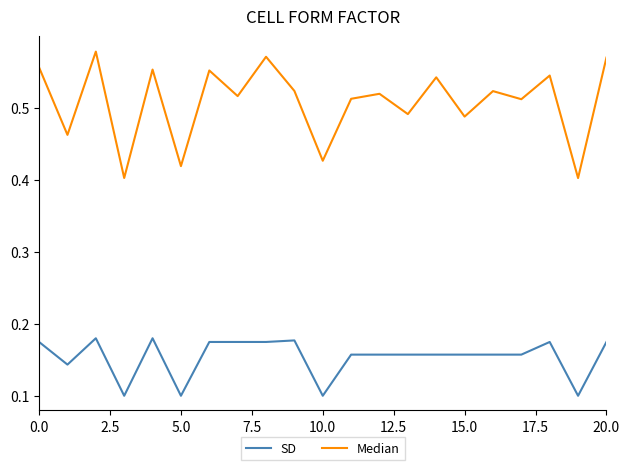

List the series in order of their peak value, highest first.

Median, SD